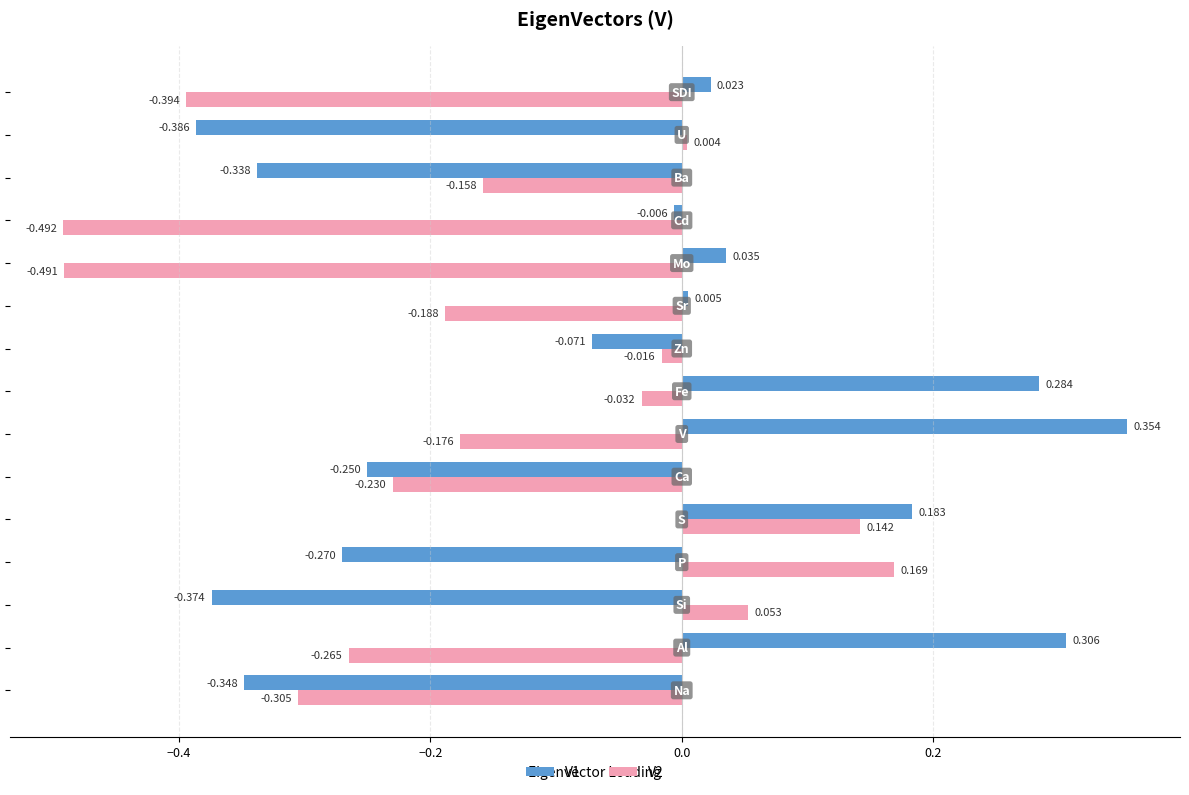

How many distinct data groups are displayed?

2